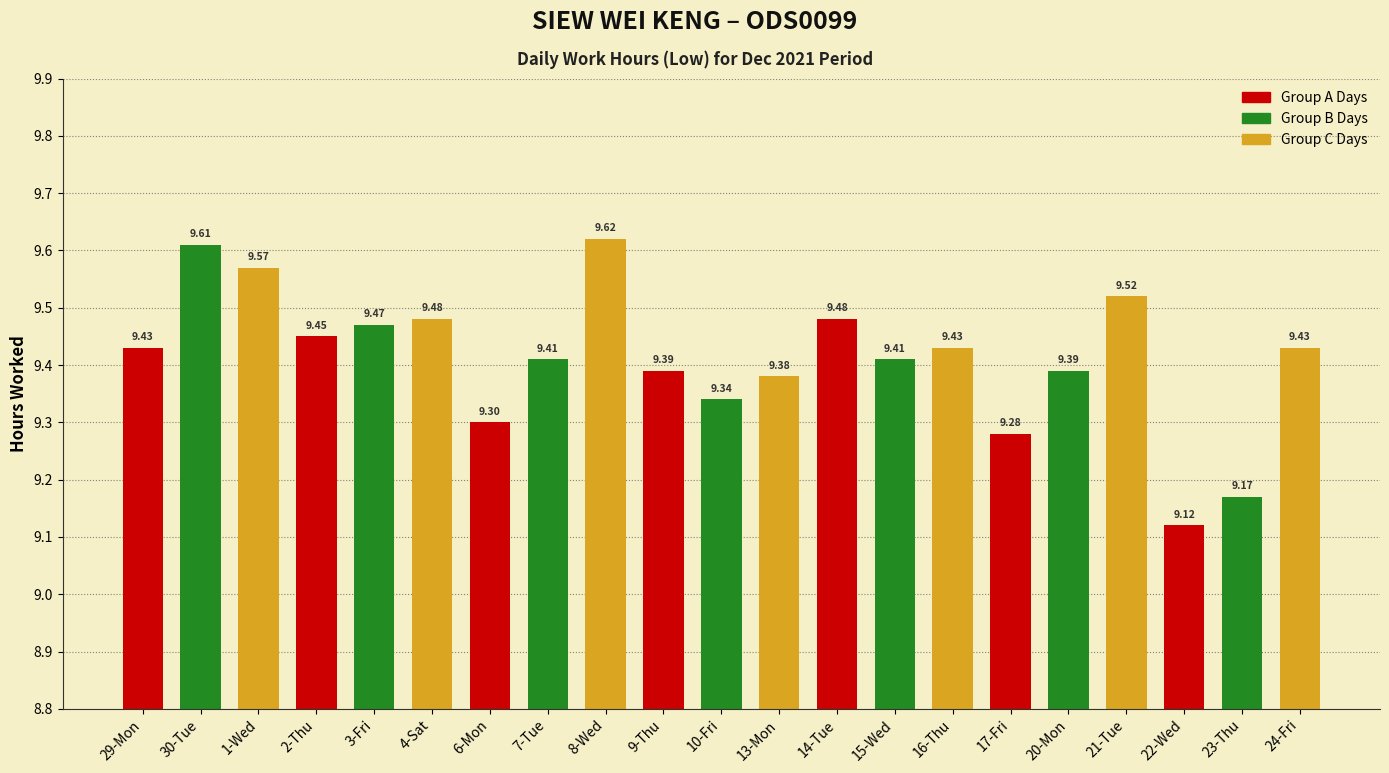

Which has a higher value, 3-Fri or 4-Sat?

4-Sat